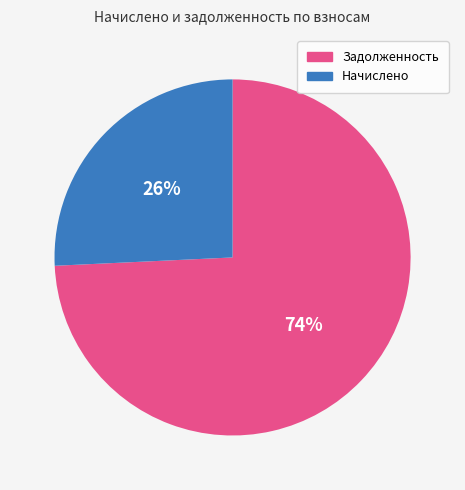

Rank the categories by value from highest to lowest.

Задолженность, Начислено